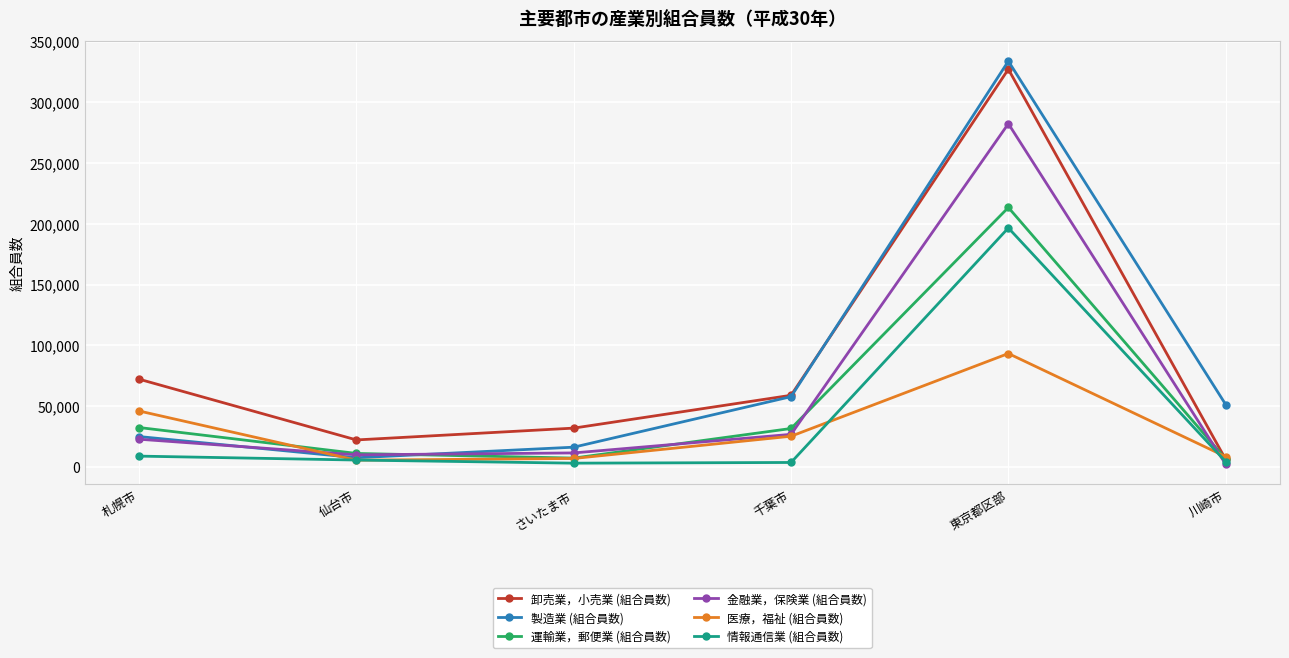

What is the minimum value shown in the chart?

2261